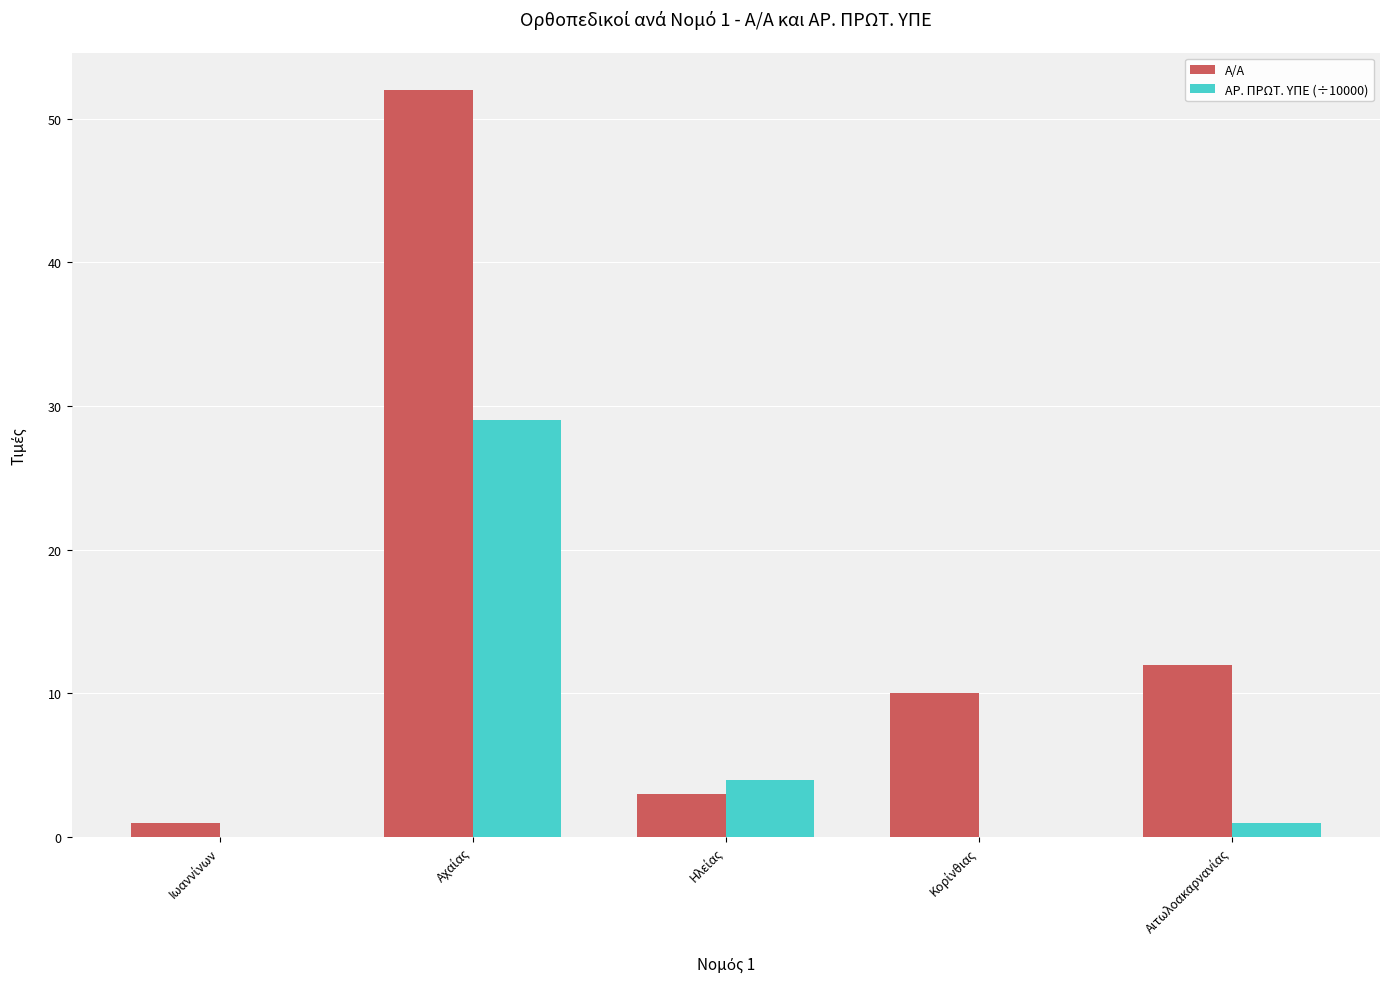

What is the sum of all Α/Α values?

78